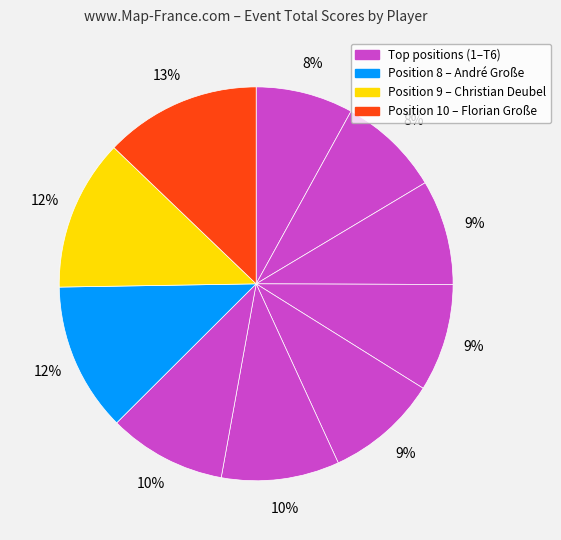

To the nearest percent, what is the difference between the largest and smallest slice percentages?

5%